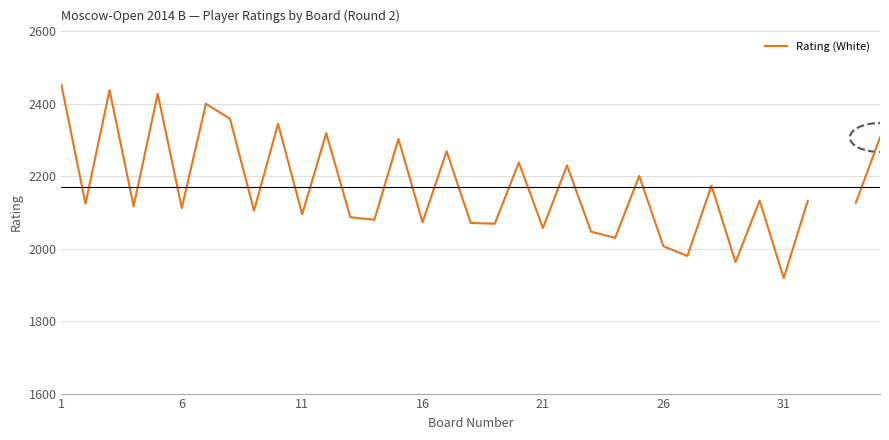

Which category has the highest value across all series?

1